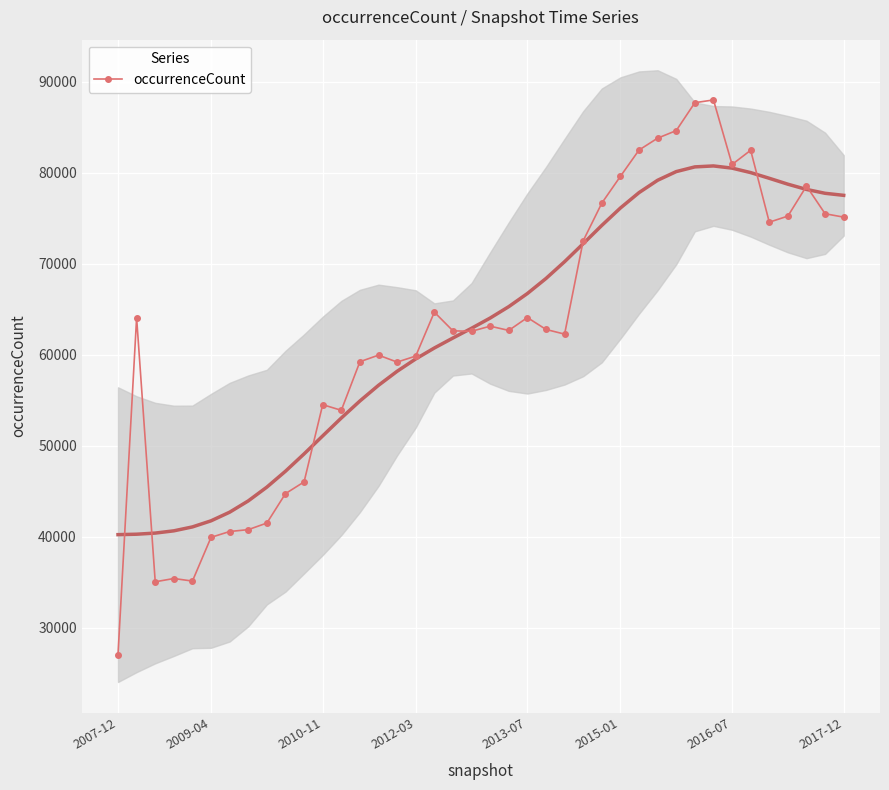

What is the approximate value at 21?

62677